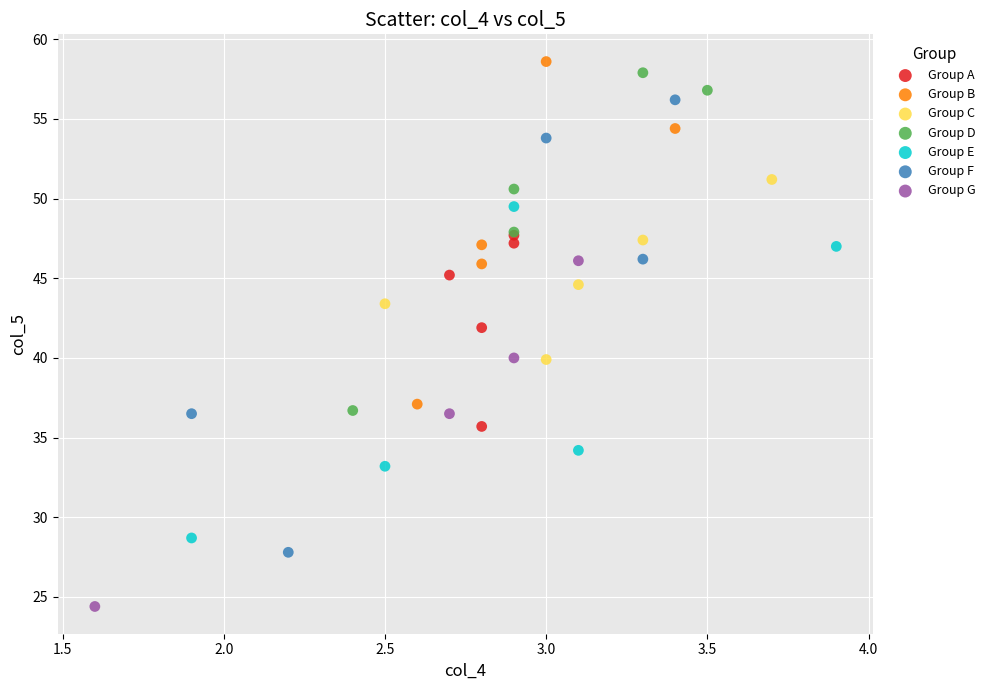

Which series contains the lowest Y value?

Group G